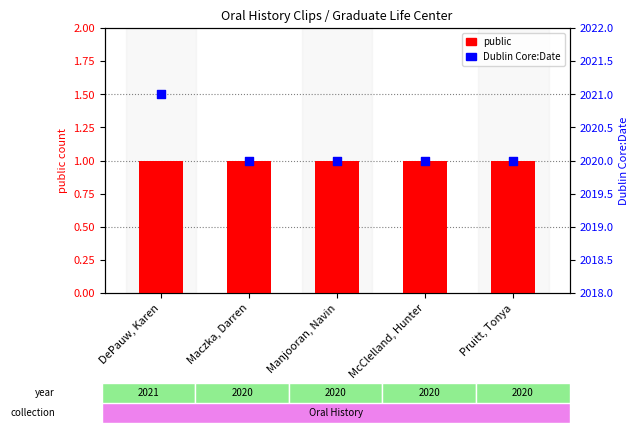

Is the value of public at Manjooran, Navin greater than the value of Dublin Core:Date at Manjooran, Navin?

No